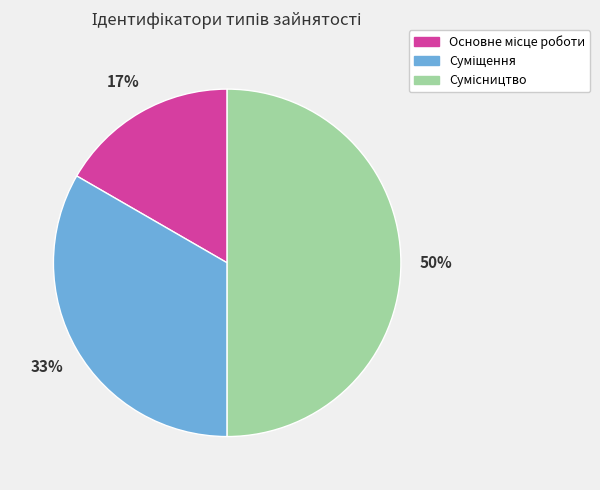

To the nearest percent, what is the difference between the largest and smallest slice percentages?

33%